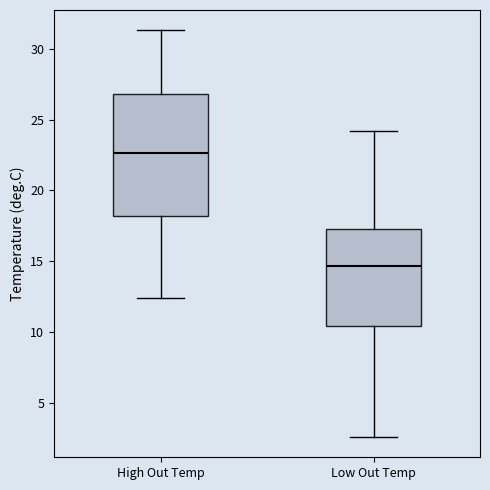

Which box's median line is the lowest?

Low Out Temp